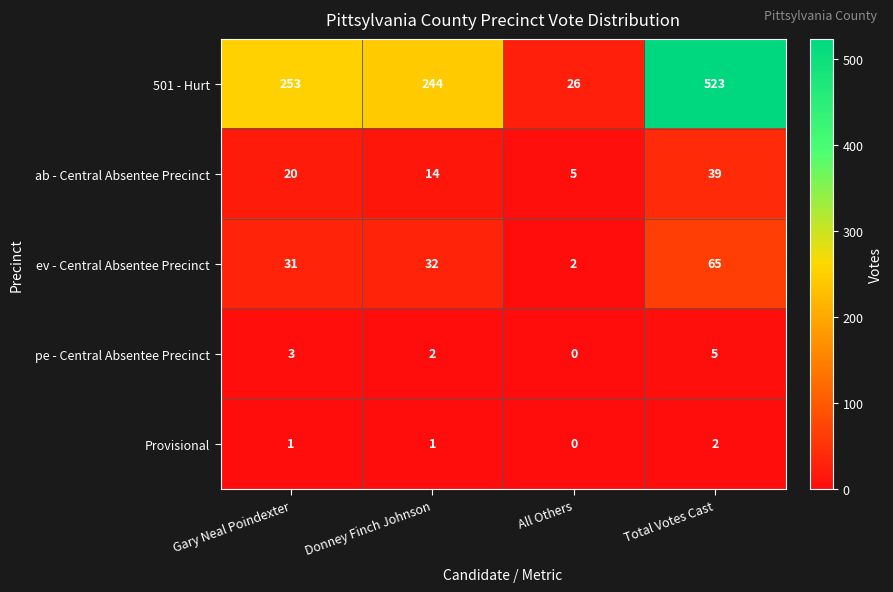

Which category has the lowest value in the ab - Central Absentee Precinct series?

All Others